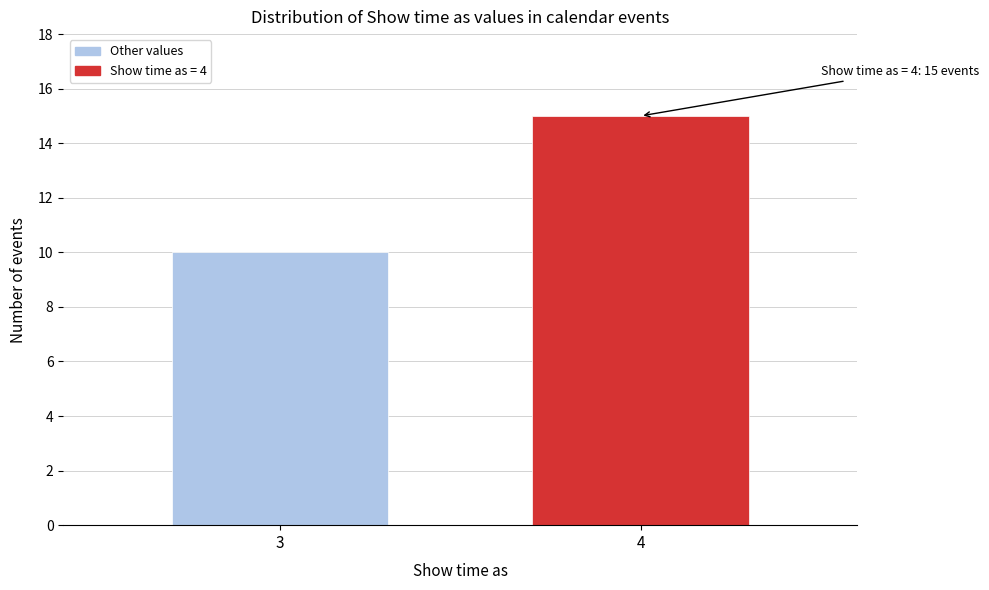

Reading left to right, transcribe all the data shown in this chart.

10	15